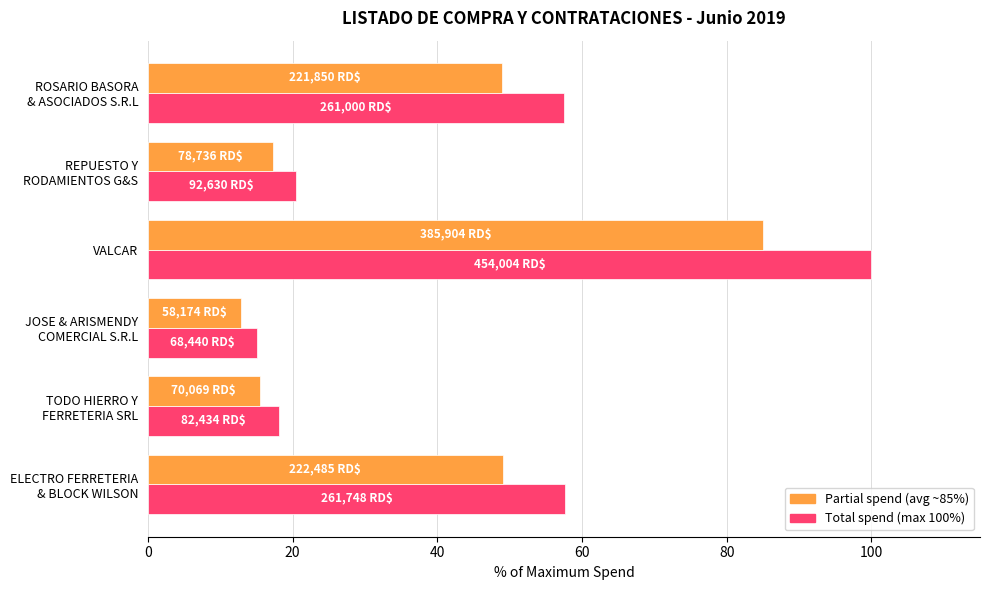

Which category has the highest value across all series?

VALCAR